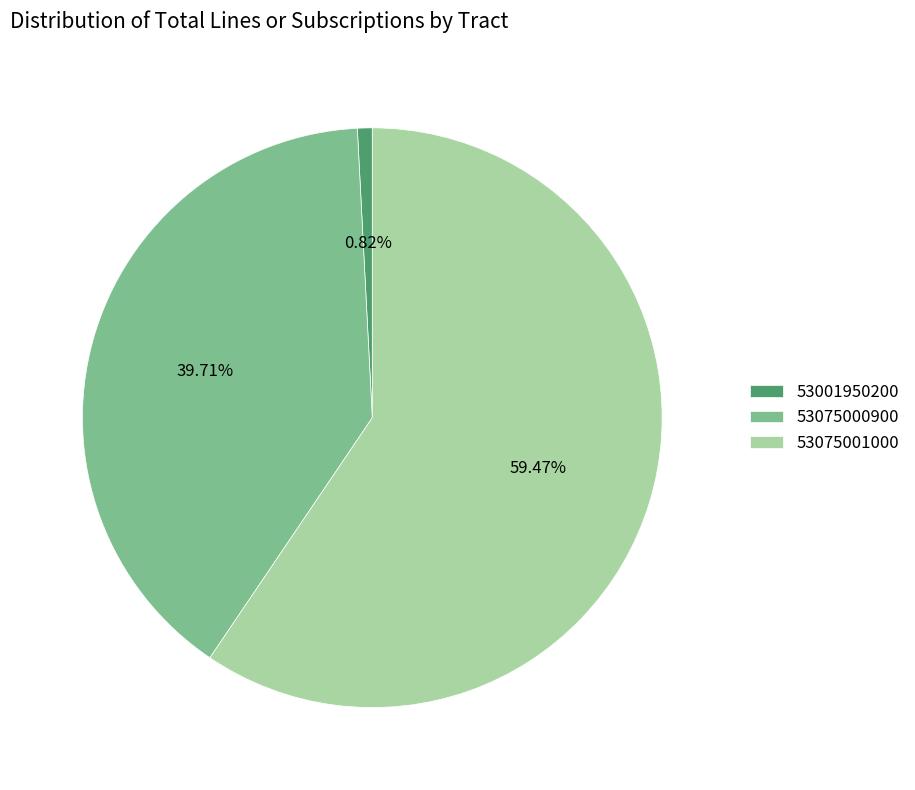

Is 53075001000 the majority of the pie?

Yes